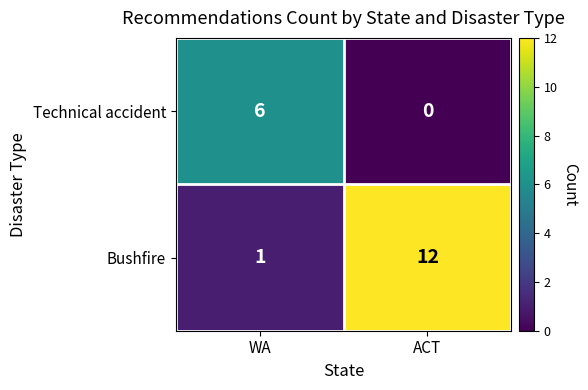

How many data points in Bushfire are less than 12?

1